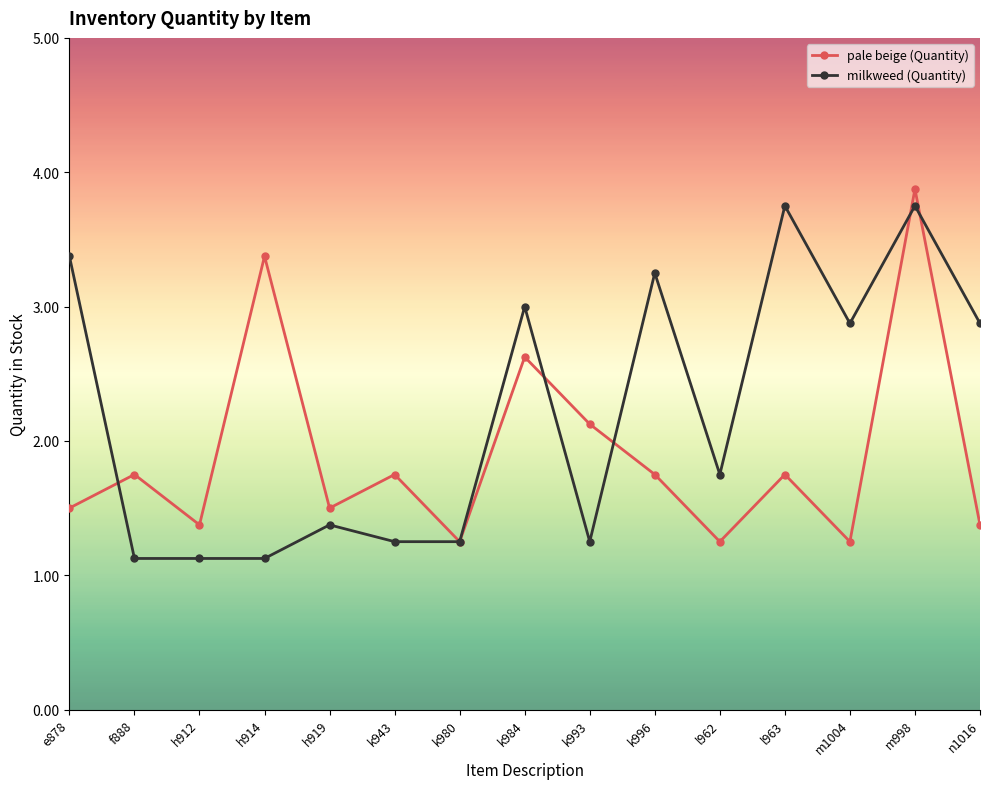

How many series are shown in this chart?

2